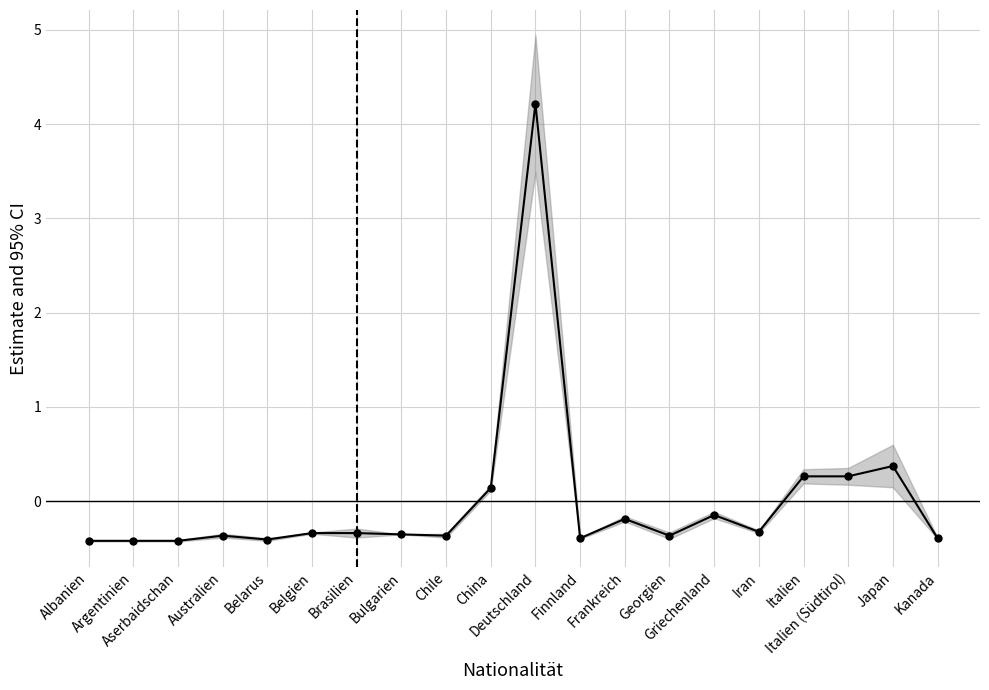

Rank the categories by value from highest to lowest.

Deutschland, Japan, Italien, Italien (Südtirol), China, Griechenland, Frankreich, Iran, Belgien, Brasilien, Bulgarien, Australien, Chile, Georgien, Finnland, Kanada, Belarus, Albanien, Argentinien, Aserbaidschan